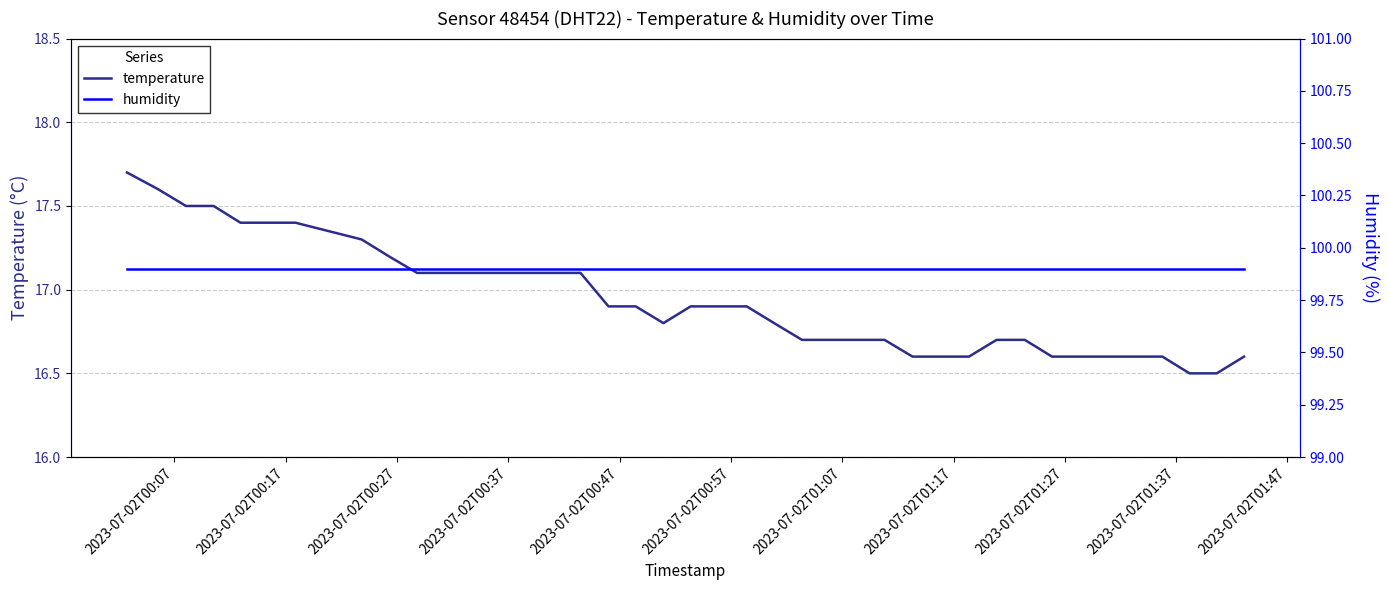

What is the lowest value of the temperature series?

16.5